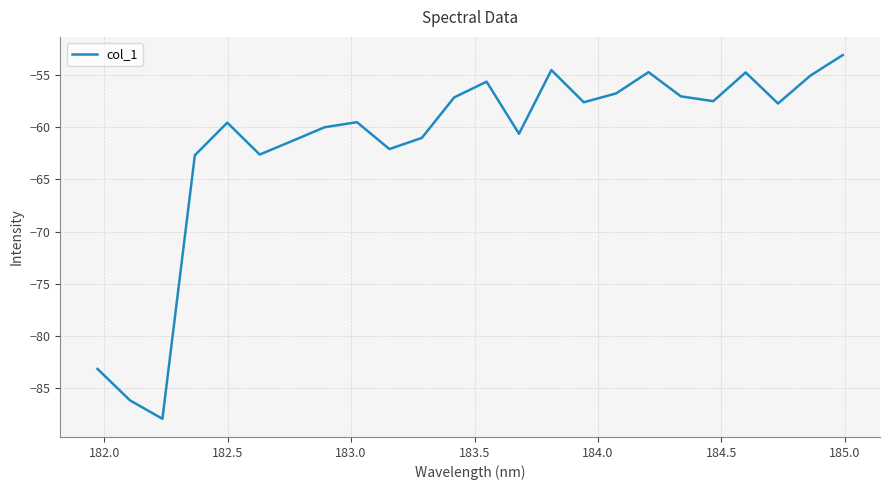

What is the minimum value shown in the chart?

-87.9